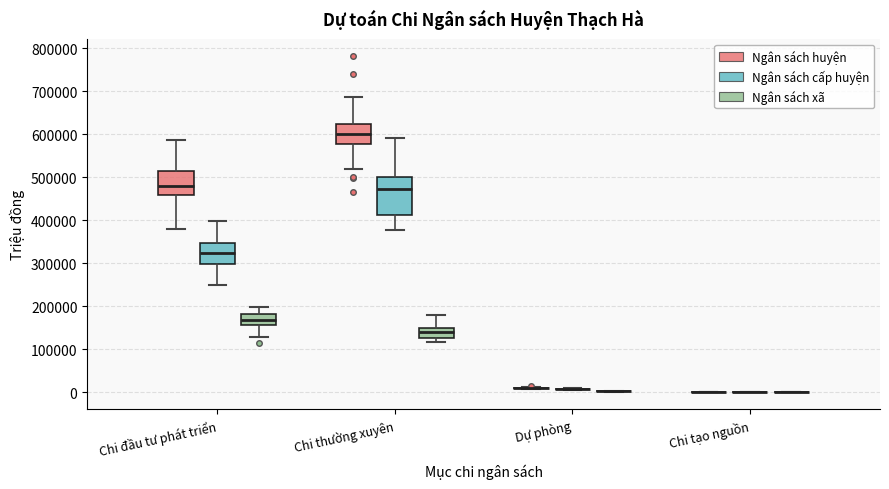

Reading left to right, transcribe this box plot: for each box, give where its median line is, the range the box spans, and where its two whiskers end, as read against the y-axis. The values are not printed on the chart, so give them approximately, as read against the axis.

Chi đầu tư phát triển (Ngân sách huyện): median 480000, box 460000 to 510000, whiskers 380000 to 590000
Chi đầu tư phát triển (Ngân sách cấp huyện): median 320000, box 300000 to 350000, whiskers 250000 to 400000
Chi đầu tư phát triển (Ngân sách xã): median 170000, box 160000 to 180000, whiskers 130000 to 200000
Chi thường xuyên (Ngân sách huyện): median 600000, box 580000 to 620000, whiskers 520000 to 690000
Chi thường xuyên (Ngân sách cấp huyện): median 470000, box 410000 to 500000, whiskers 380000 to 590000
Chi thường xuyên (Ngân sách xã): median 140000, box 130000 to 150000, whiskers 120000 to 180000
Dự phòng (Ngân sách huyện): box collapsed to a line at 10000, whiskers 10000 to 10000
Dự phòng (Ngân sách cấp huyện): box collapsed to a line at 10000, whiskers 10000 to 10000
Dự phòng (Ngân sách xã): box collapsed to a line at 0, whiskers 0 to 0
Chi tạo nguồn (Ngân sách huyện): box collapsed to a line at 0, whiskers 0 to 0
Chi tạo nguồn (Ngân sách cấp huyện): box collapsed to a line at 0, whiskers 0 to 0
Chi tạo nguồn (Ngân sách xã): box collapsed to a line at 0, whiskers 0 to 0